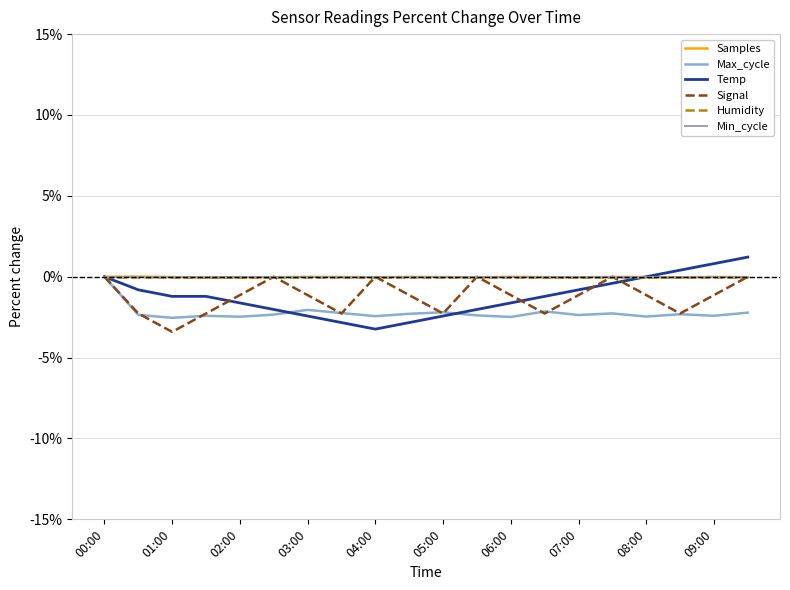

How many lines are shown in the chart?

6